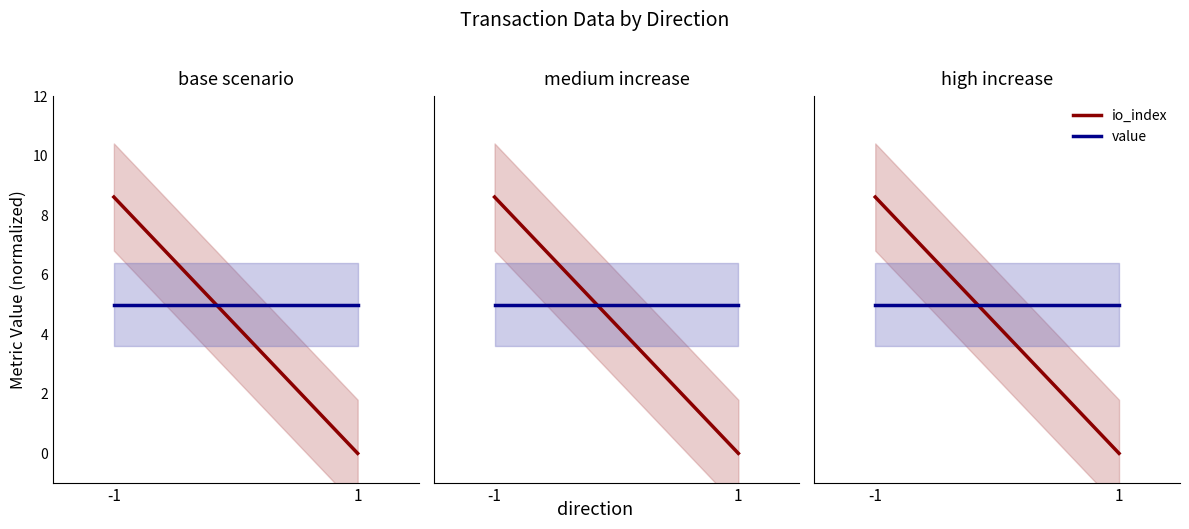

The value of io_index at 1 is 5.1. True or false?

False